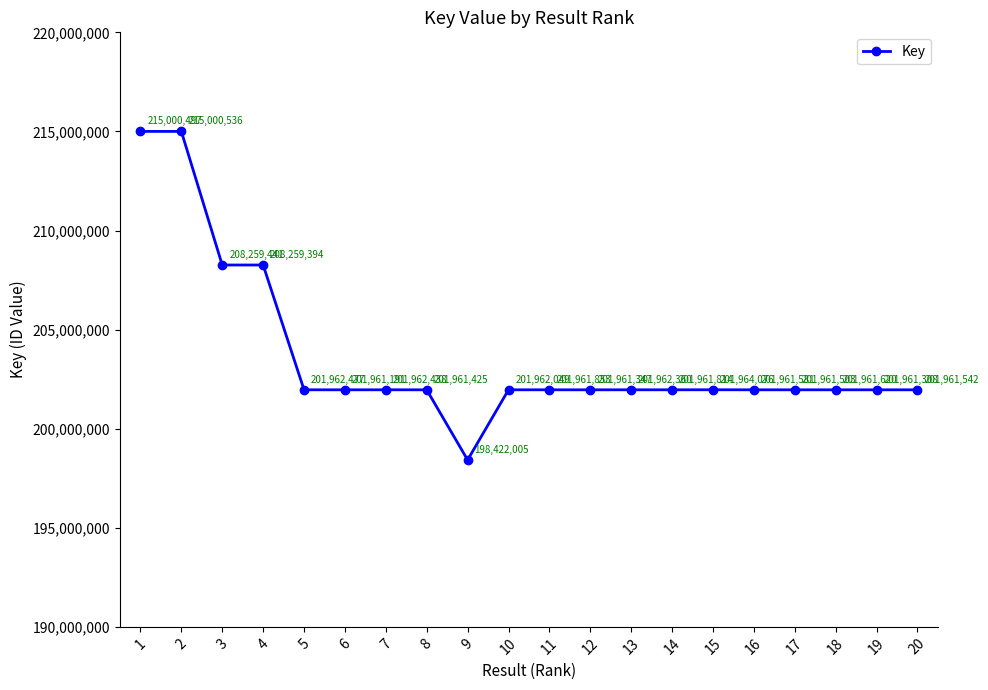

The chart shows a value of 215000497 at 1. True or false?

True